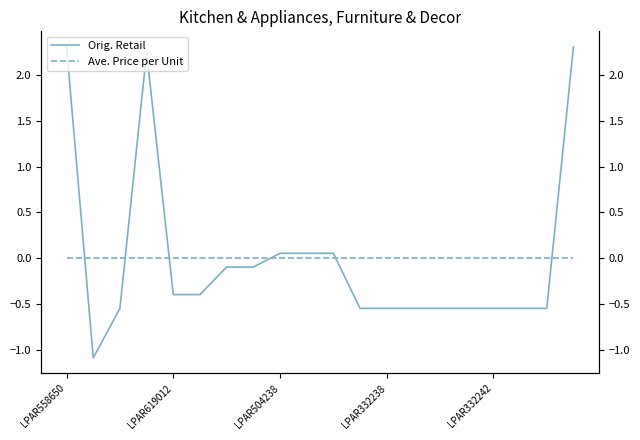

True or false: Ave. Price per Unit has more than 2 interior local peaks.

False